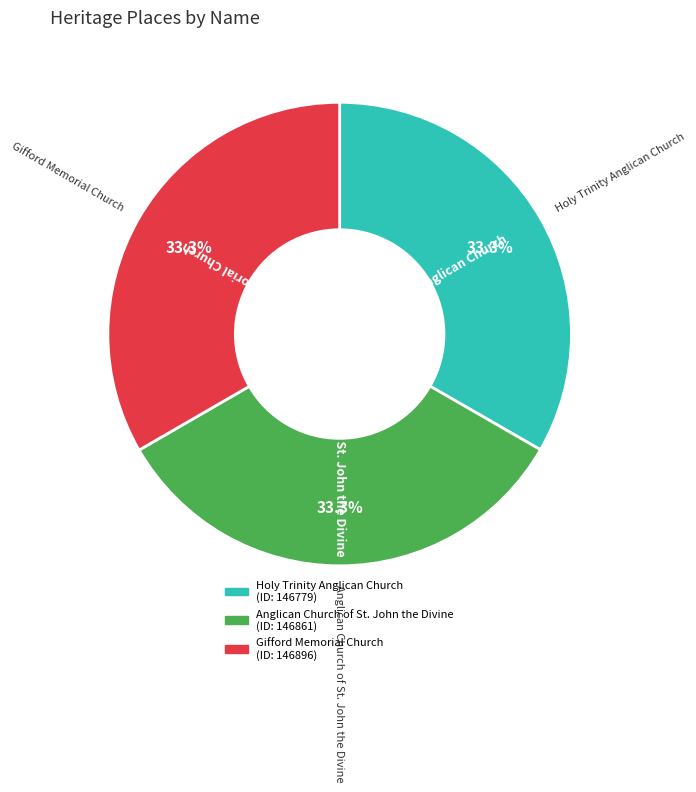

Count the number of slices in the pie.

3